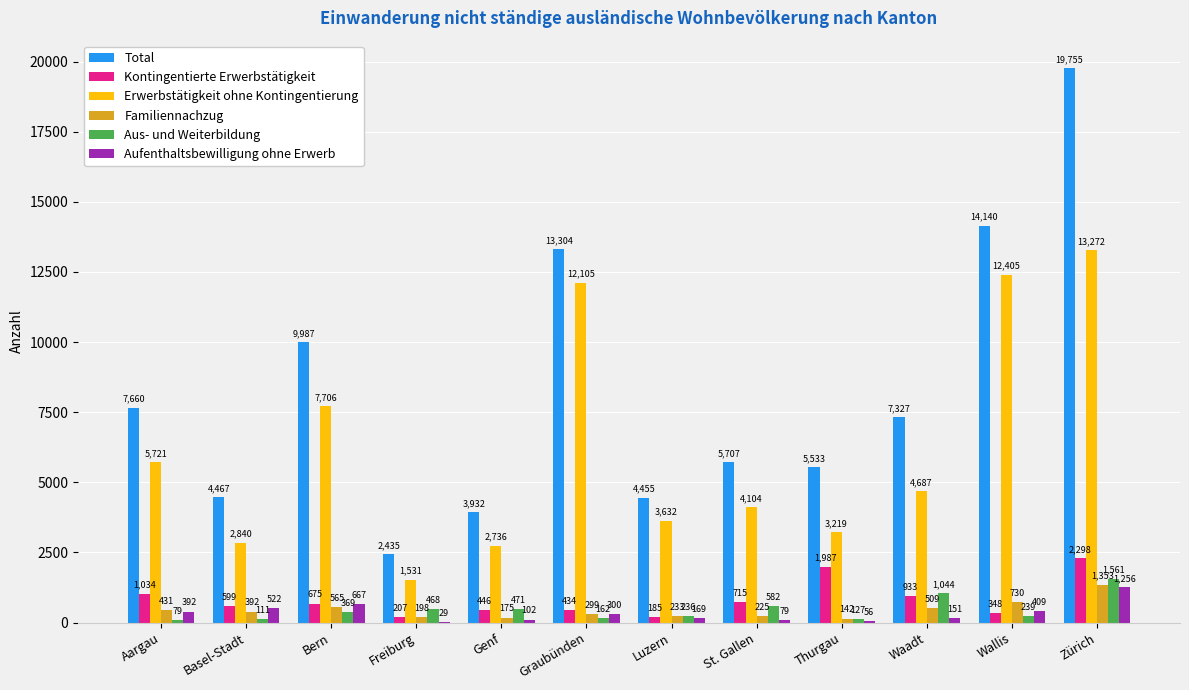

What is the sum of the Kontingentierte Erwerbstätigkeit values at Bern and Wallis?

1023